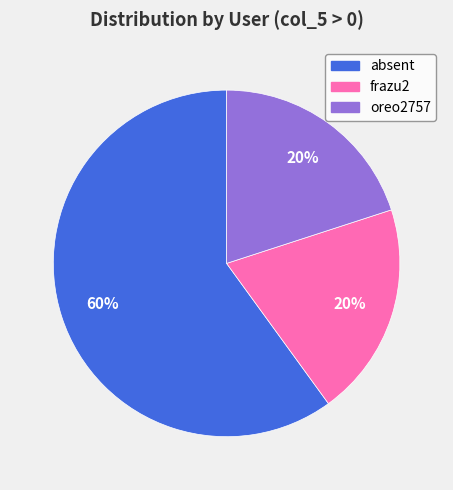

Is there any slice that represents more than half of the pie?

Yes